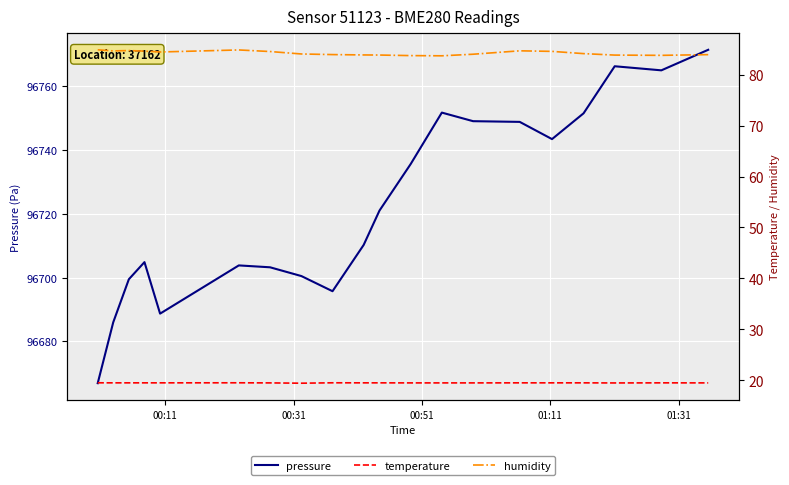

What is the maximum value for pressure?

96771.4